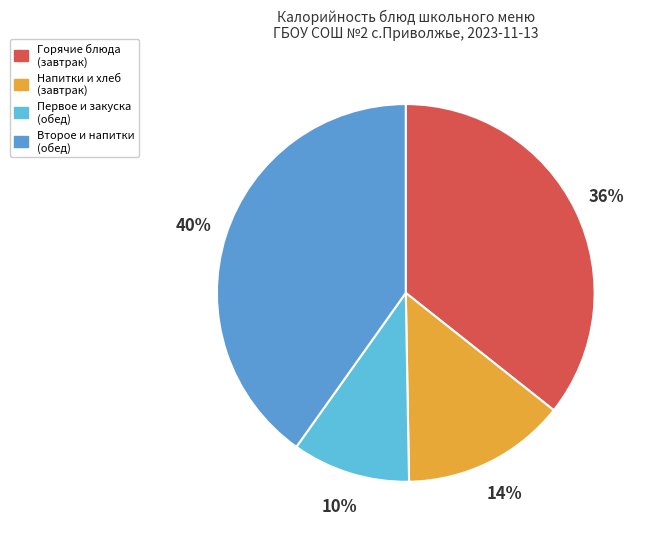

What is the smallest slice in the pie chart?

Первое и закуска (обед)